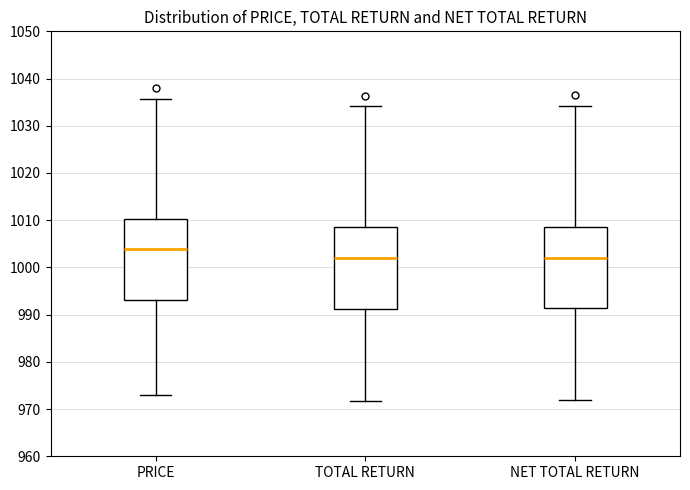

Reading left to right, transcribe this box plot: for each box, give where its median line is, the range the box spans, and where its two whiskers end, as read against the y-axis. The values are not printed on the chart, so give them approximately, as read against the axis.

PRICE: median 1004, box 993 to 1010, whiskers 973 to 1036
TOTAL RETURN: median 1002, box 991 to 1009, whiskers 972 to 1034
NET TOTAL RETURN: median 1002, box 991 to 1009, whiskers 972 to 1034